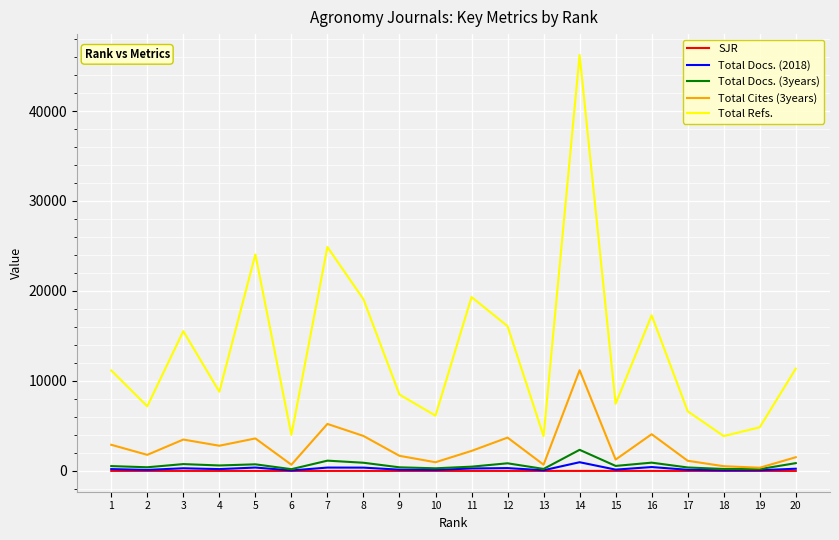

What is the average value of the SJR series?

1.3